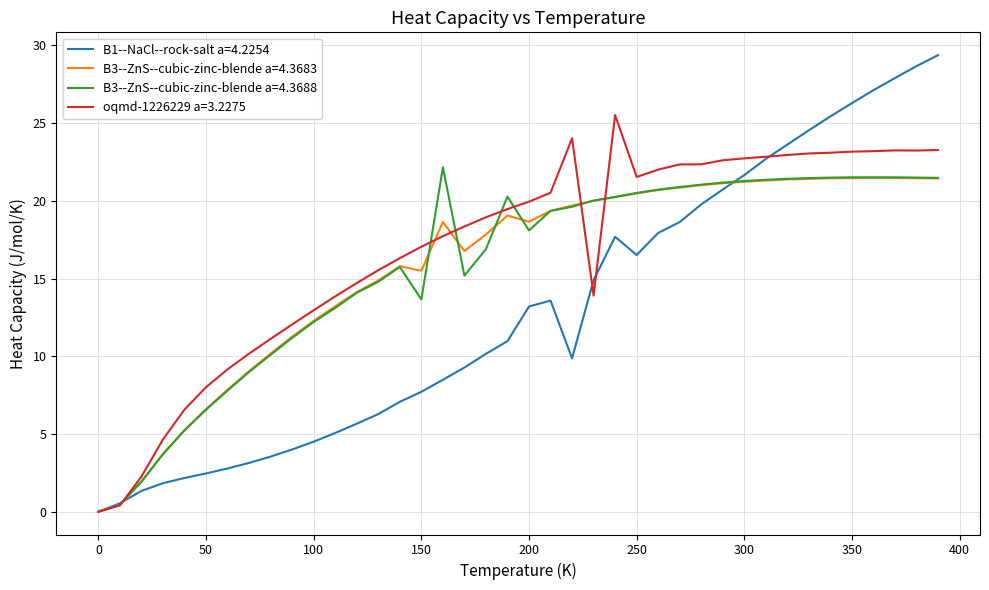

What is the maximum value shown in the chart?

29.4